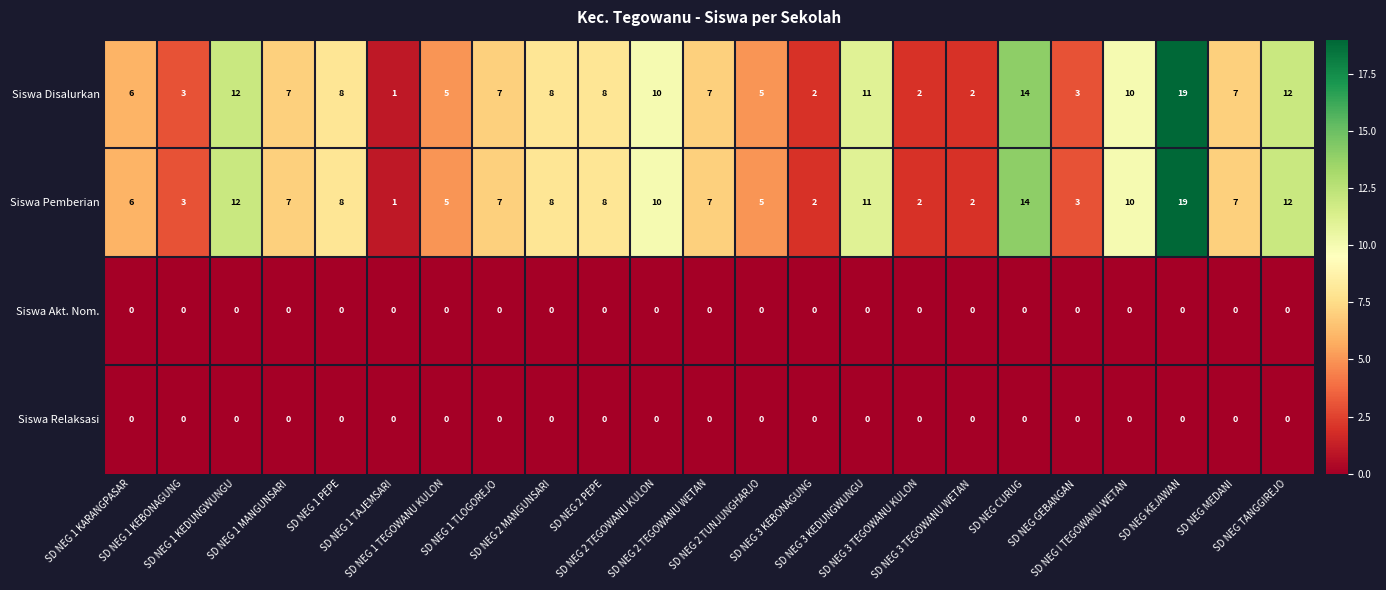

What is the difference between the maximum and minimum values in the Siswa Disalurkan series?

18